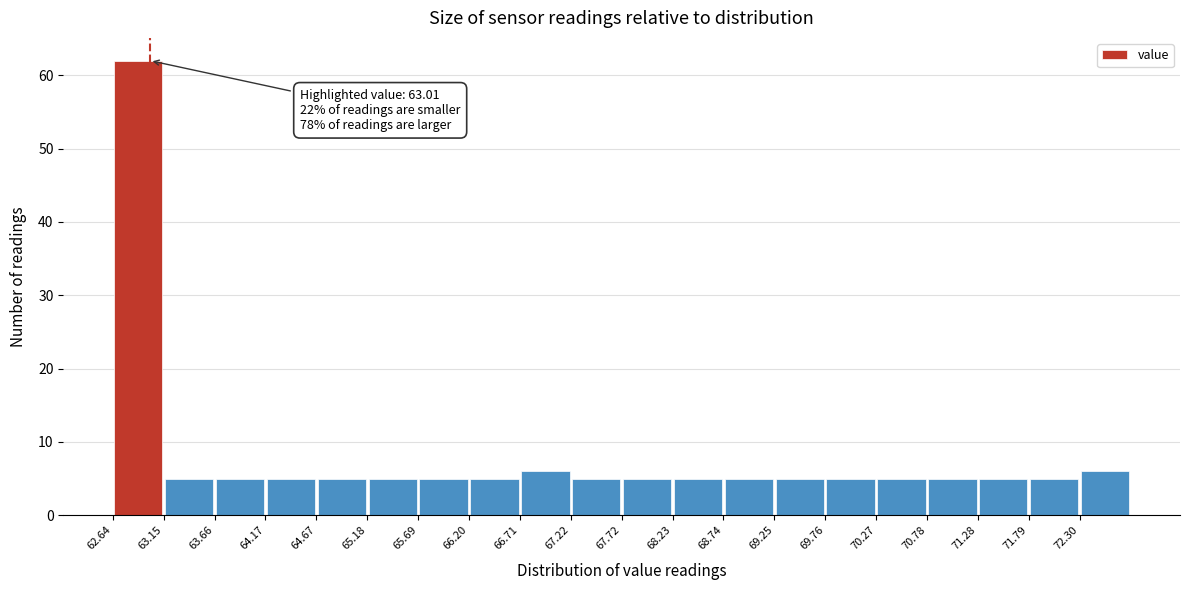

Over which range of the x-axis is the bar tallest?

62.6 to 63.1